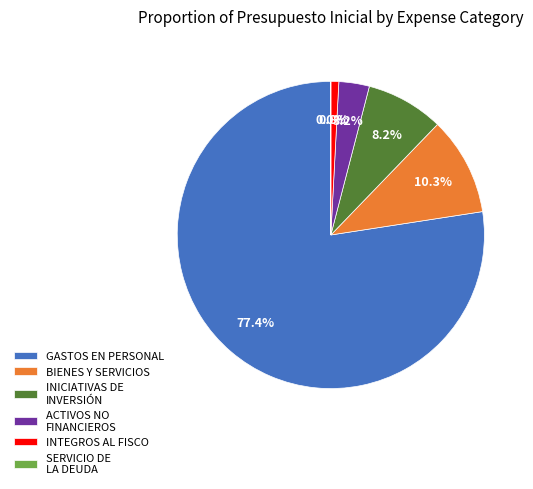

Approximately how many times larger is the value at BIENES Y SERVICIOS compared to ACTIVOS NO FINANCIEROS?

3.2